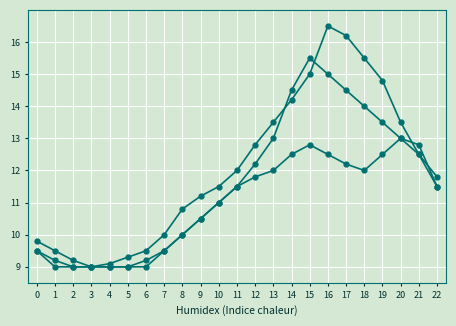

Does the chart have visible grid lines?

Yes